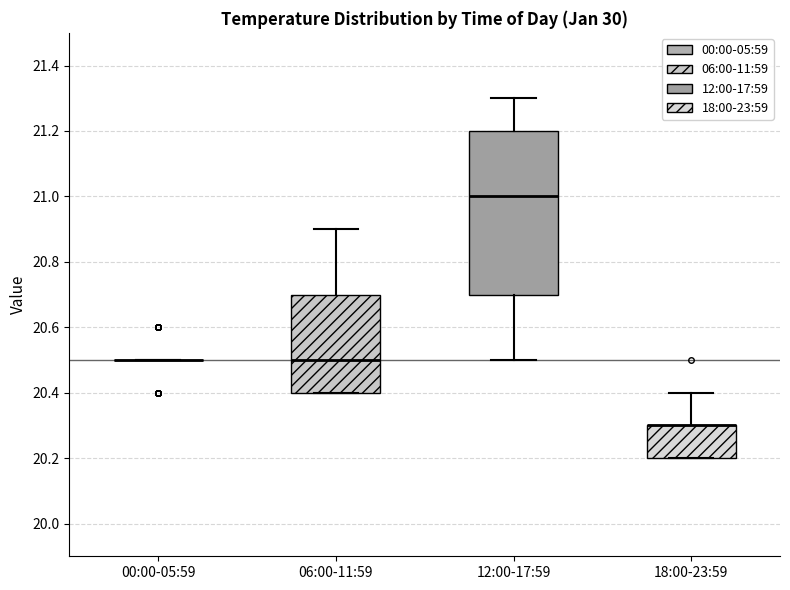

Where is the upper edge of the box for 18:00-23:59 on the y-axis? The values are not printed on the chart, so give them approximately, as read against the axis.

20.3